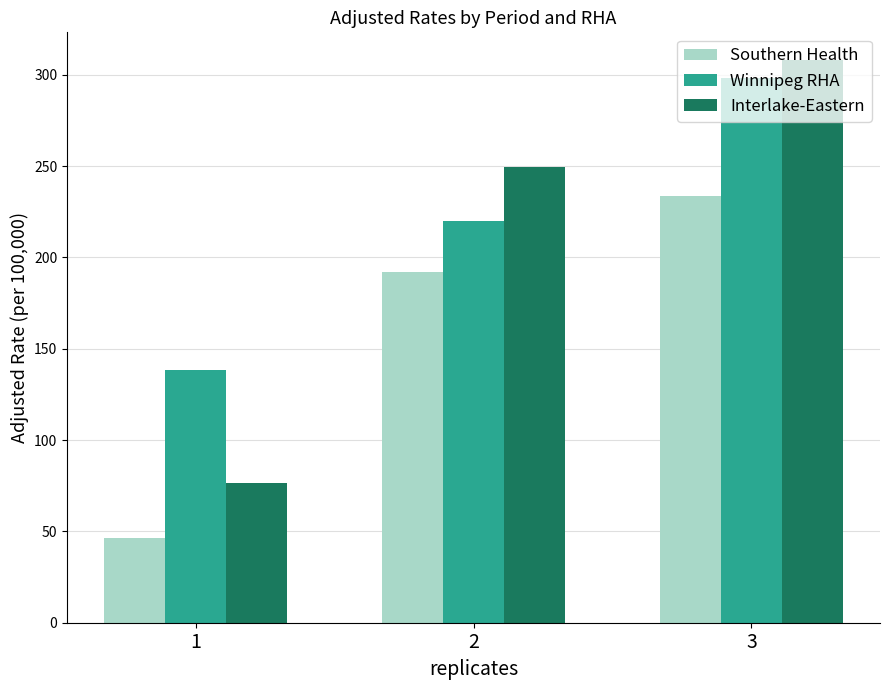

At which category is the sum across all series the highest?

3